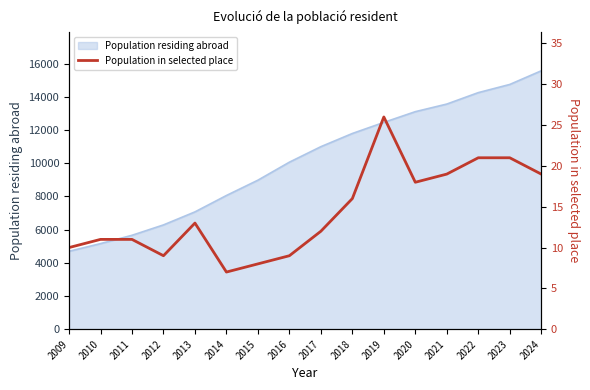

Where does the data first go above 13?

2018